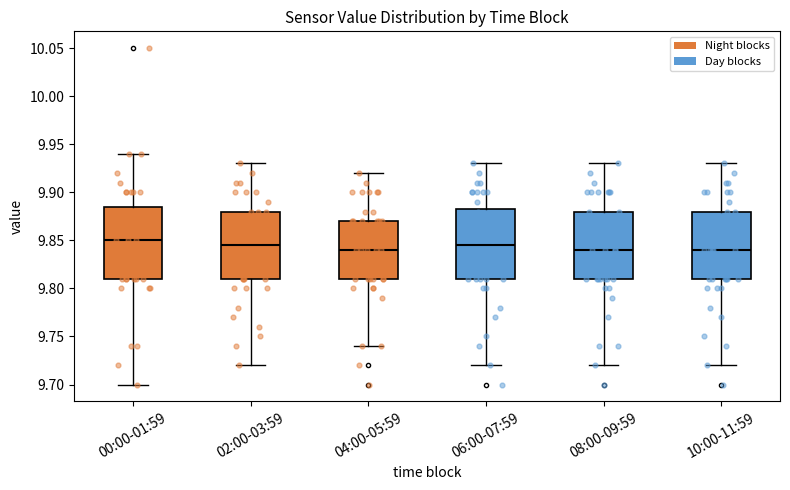

Reading left to right, transcribe this box plot: for each box, give where its median line is, the range the box spans, and where its two whiskers end, as read against the y-axis. The values are not printed on the chart, so give them approximately, as read against the axis.

00:00-01:59: median 9.850, box 9.810 to 9.885, whiskers 9.700 to 9.940
02:00-03:59: median 9.845, box 9.810 to 9.880, whiskers 9.720 to 9.930
04:00-05:59: median 9.840, box 9.810 to 9.870, whiskers 9.740 to 9.920
06:00-07:59: median 9.845, box 9.810 to 9.885, whiskers 9.720 to 9.930
08:00-09:59: median 9.840, box 9.810 to 9.880, whiskers 9.720 to 9.930
10:00-11:59: median 9.840, box 9.810 to 9.880, whiskers 9.720 to 9.930